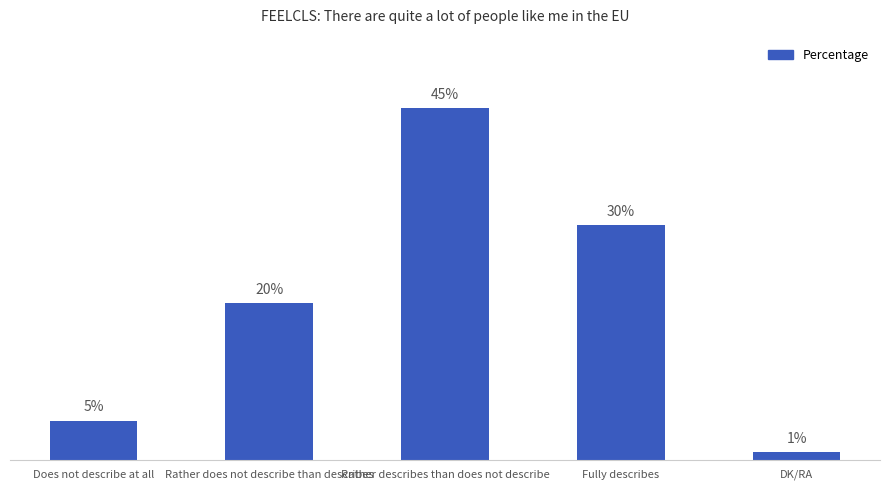

List the labels in order of value, largest first.

Rather describes than does not describe, Fully describes, Rather does not describe than describes, Does not describe at all, DK/RA